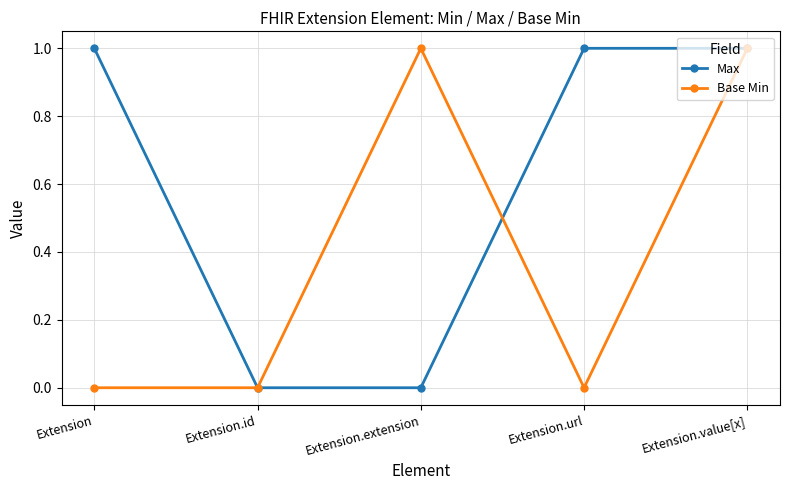

The Base Min series shows 1 at Extension.value[x]. True or false?

True